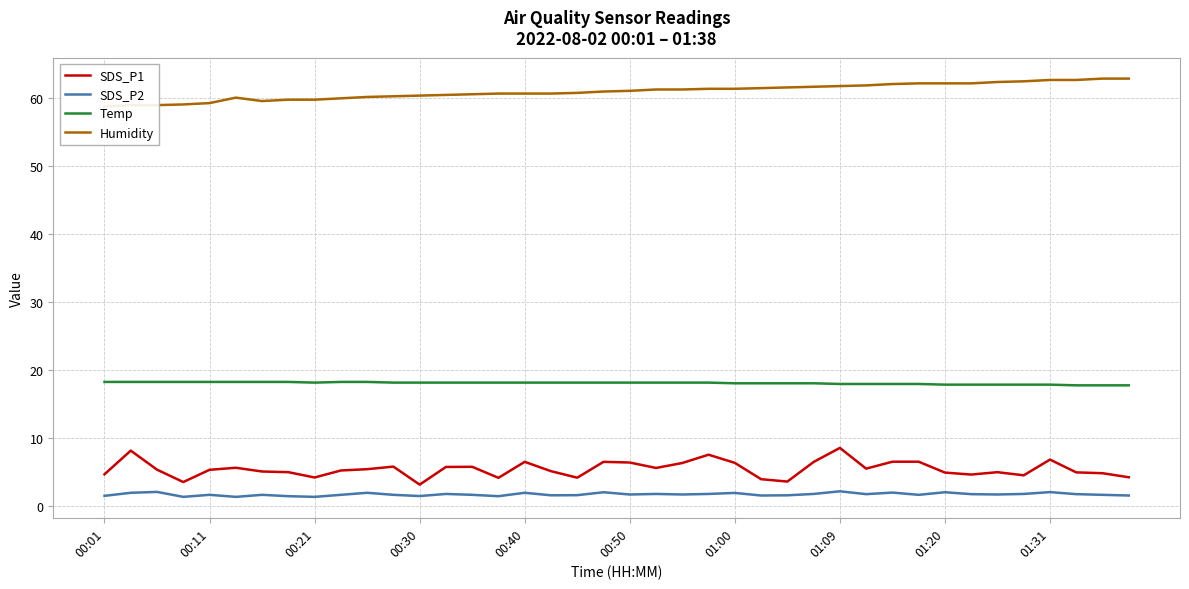

The value of SDS_P1 at 30 is 11.1. True or false?

False